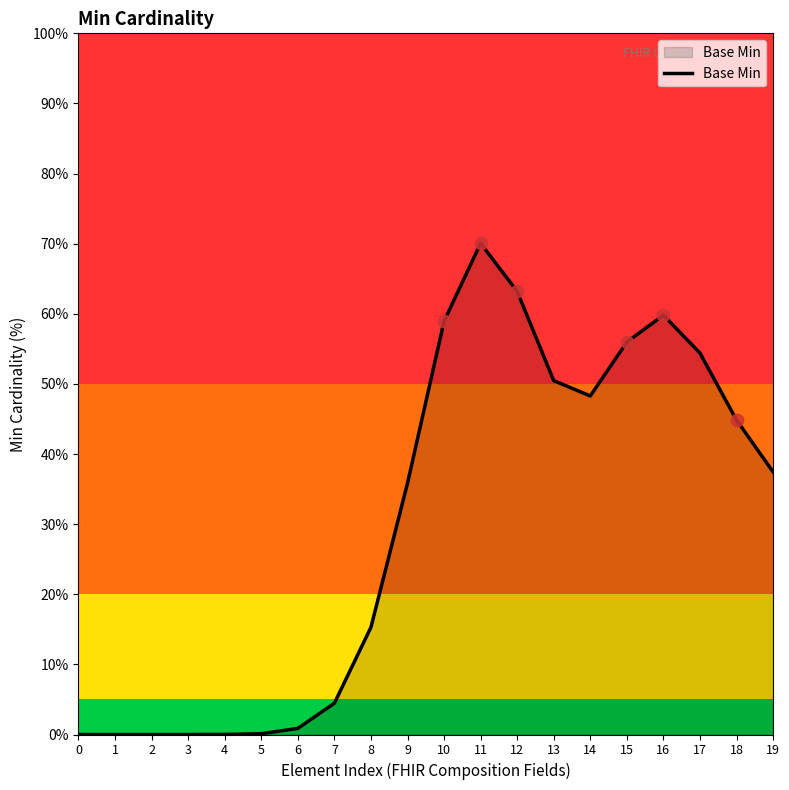

What is the change in value from 2 to 18?

+44.9